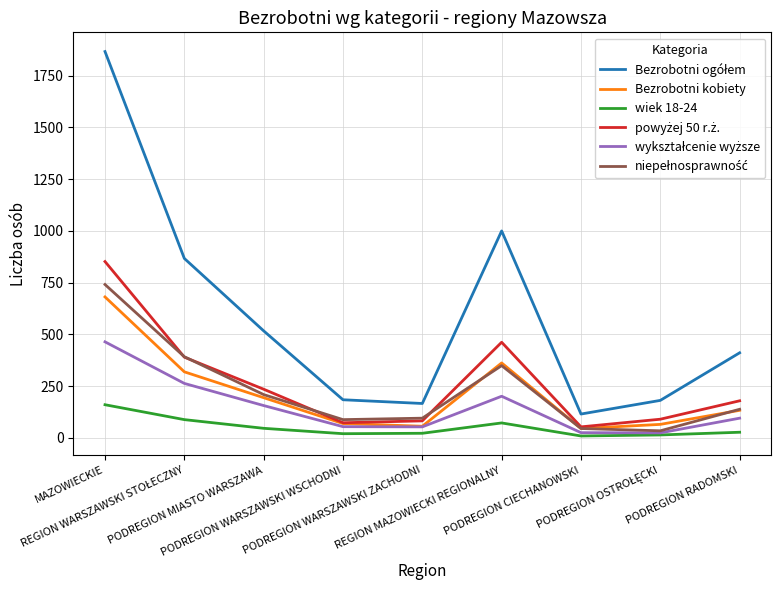

What is the maximum value shown in the chart?

1867